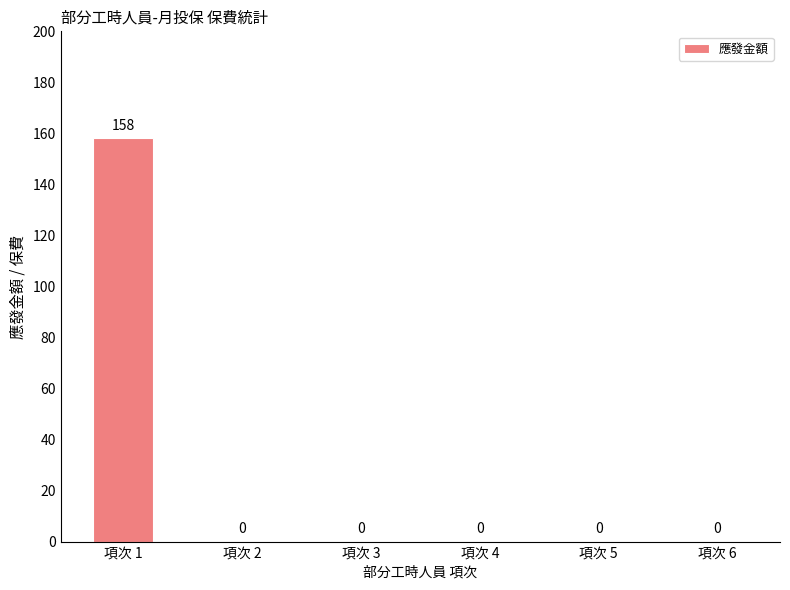

What is the change in value from 項次 1 to 項次 3?

-158